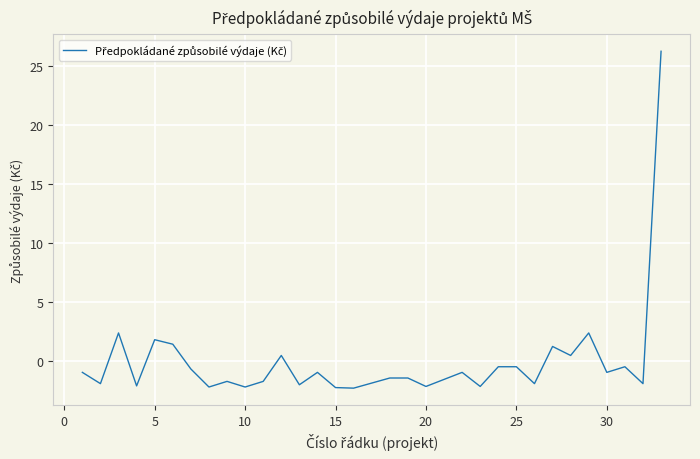

How many negative values are there?

23